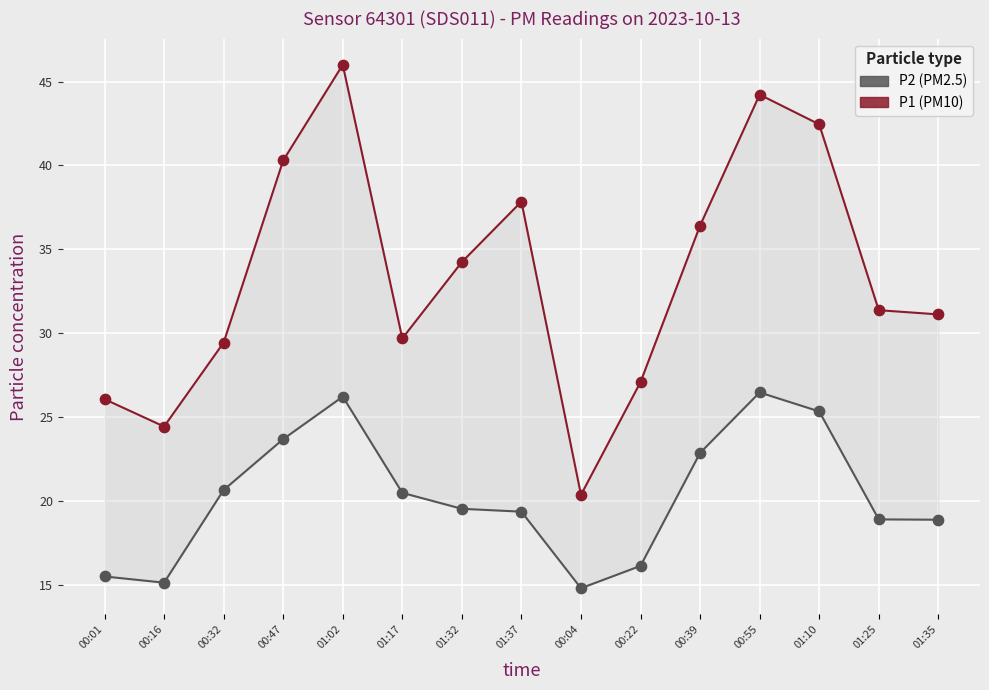

Which series contains the lowest Y value?

P2 (PM2.5)